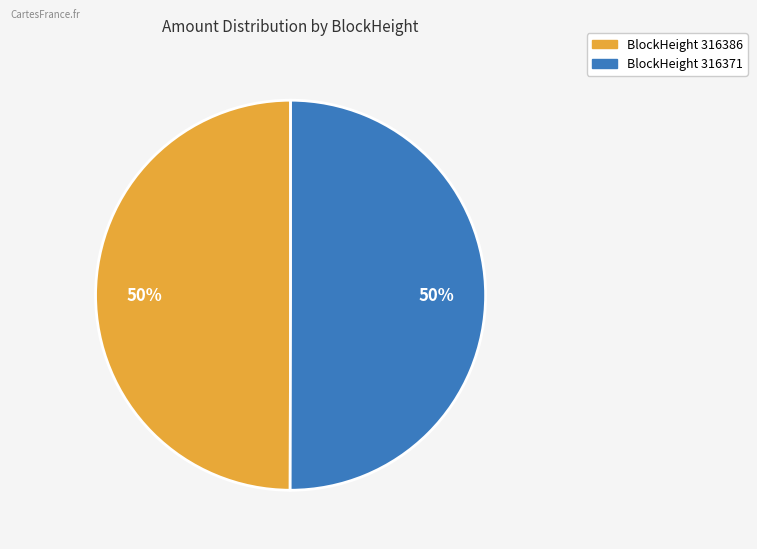

What is the ratio of the value at BlockHeight 316371 to the value at BlockHeight 316386?

1.0